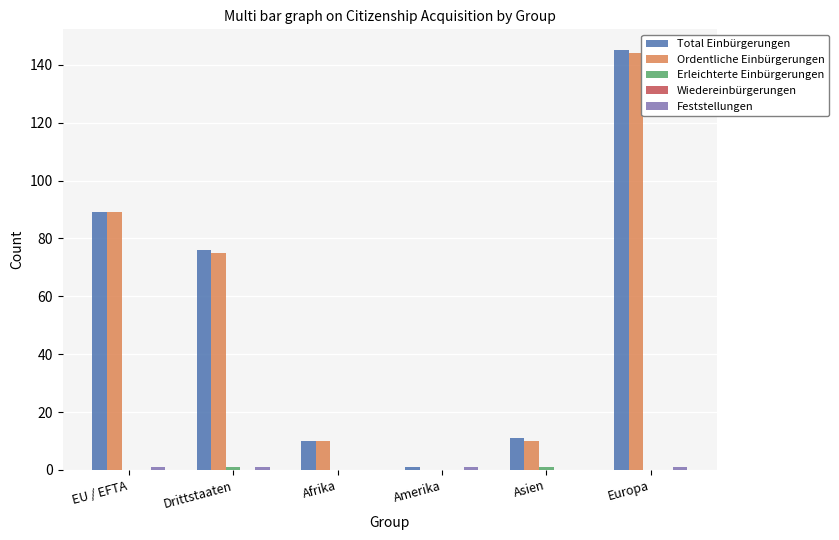

Is it true that Total Einbürgerungen equals 64 at Europa?

False